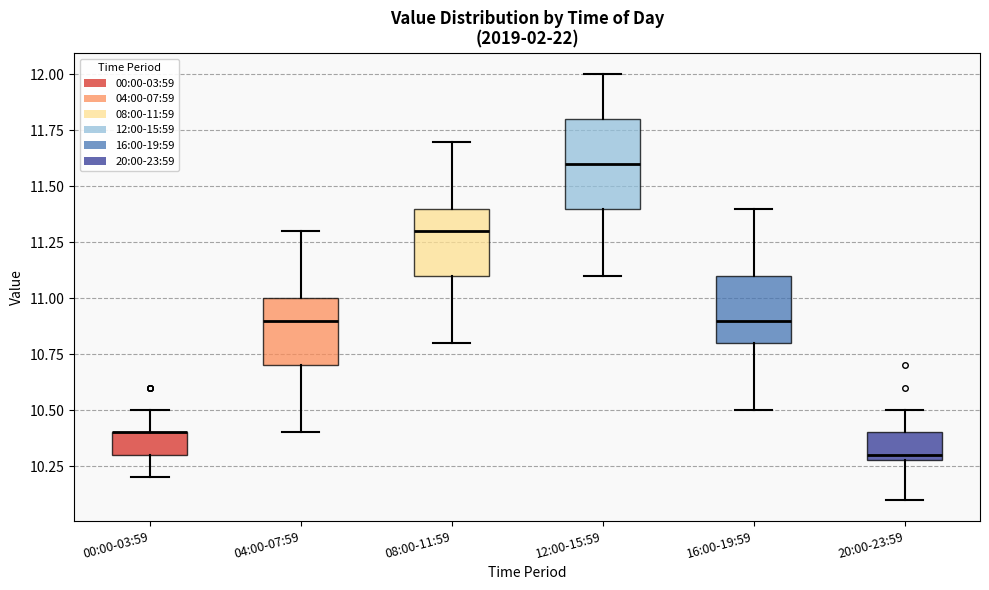

Where does the median line of the box for 04:00-07:59 sit on the y-axis? The values are not printed on the chart, so give them approximately, as read against the axis.

10.9